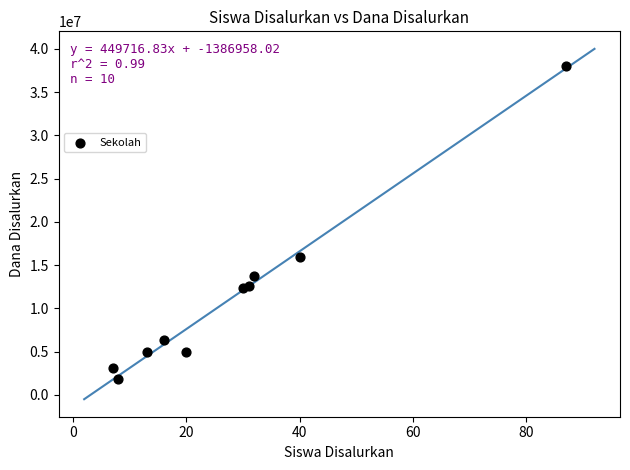

What is the range of X values (max minus min)?

80